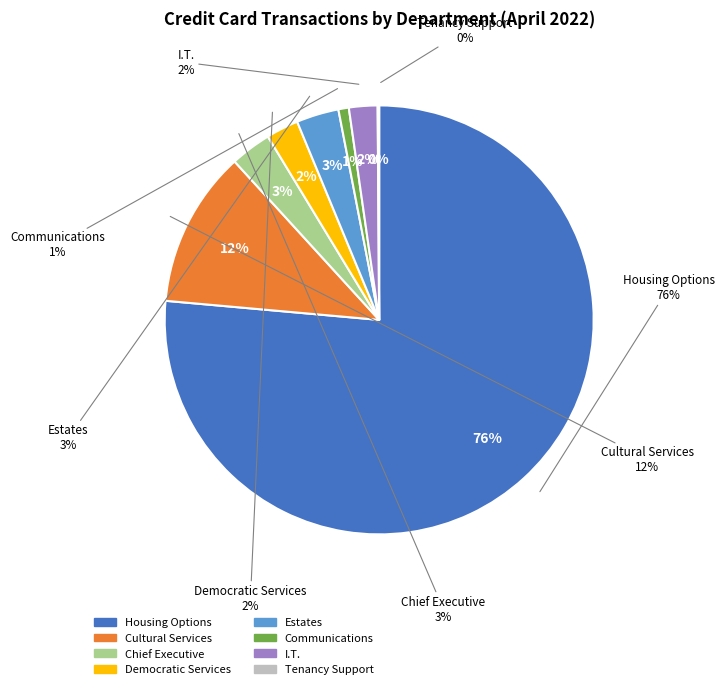

To the nearest percent, what is the average slice percentage?

12%